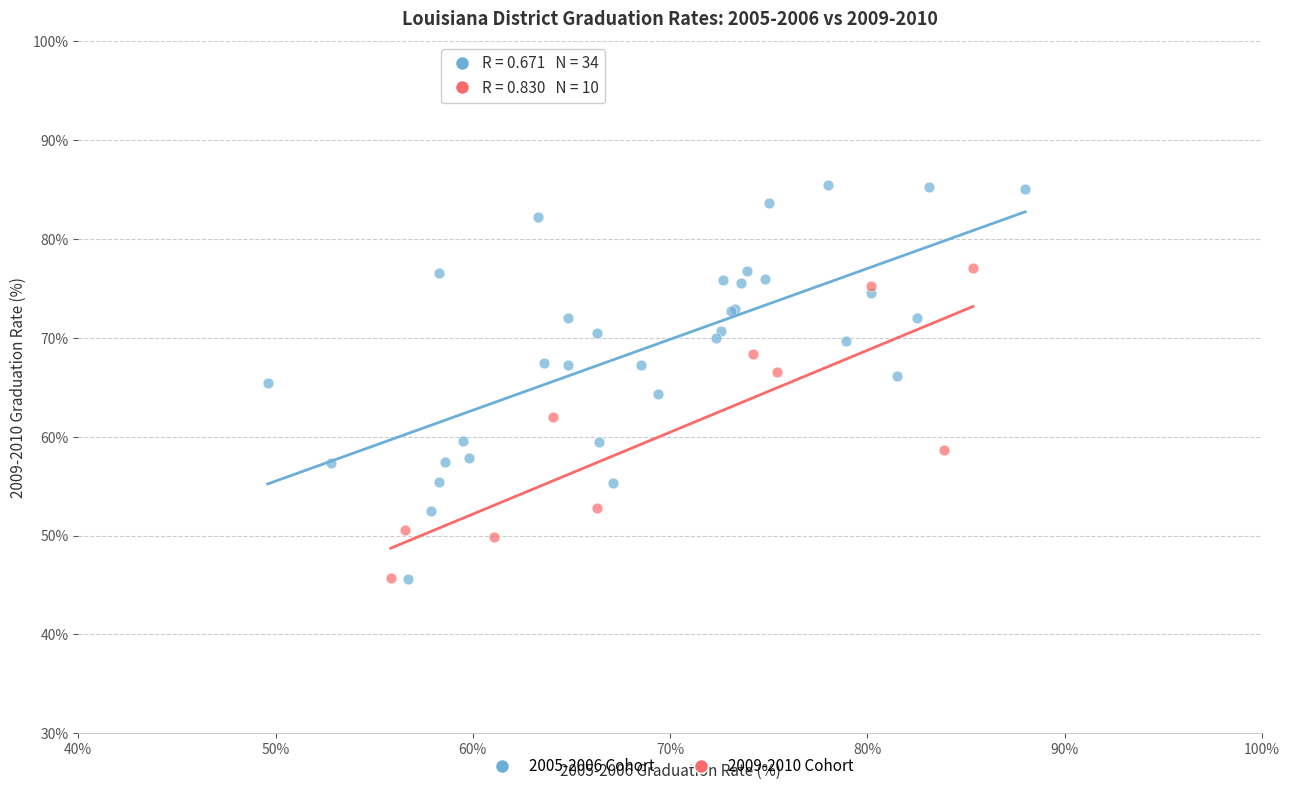

Which series has the largest Y range (max minus min)?

2005-2006 Cohort